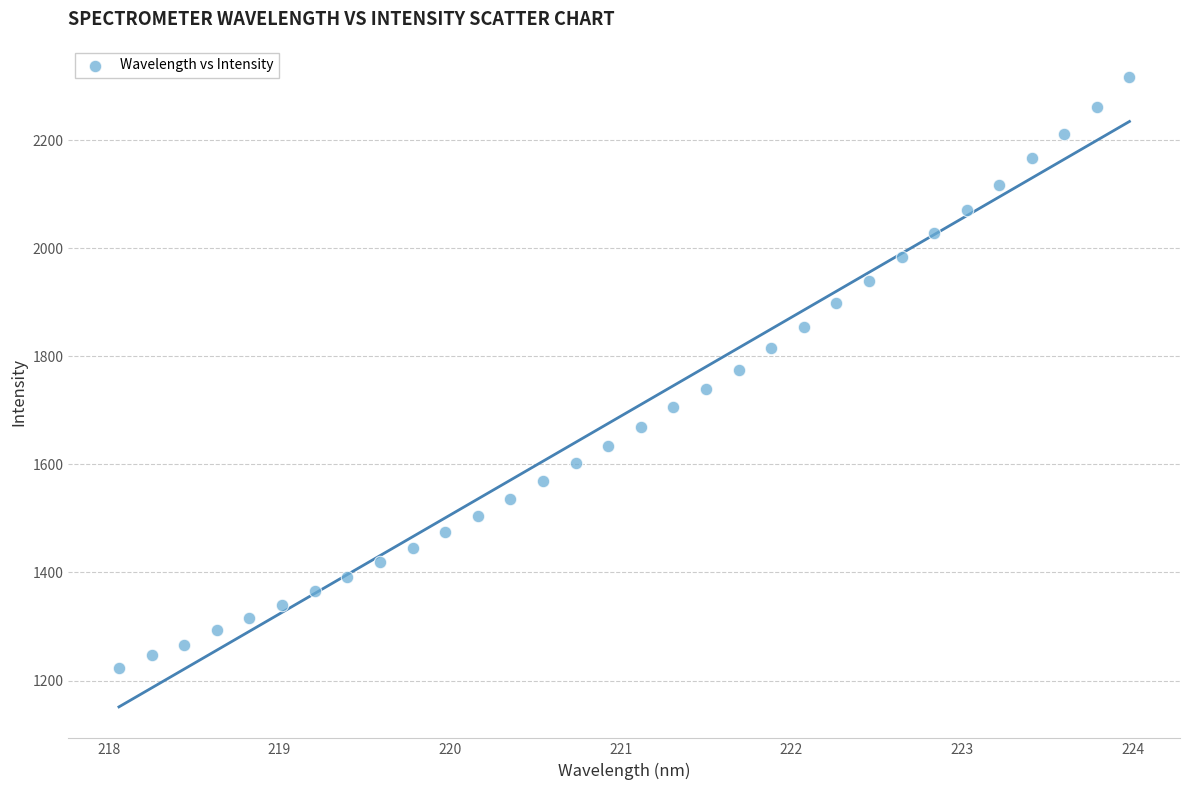

What is the range of X values (max minus min)?

5.9